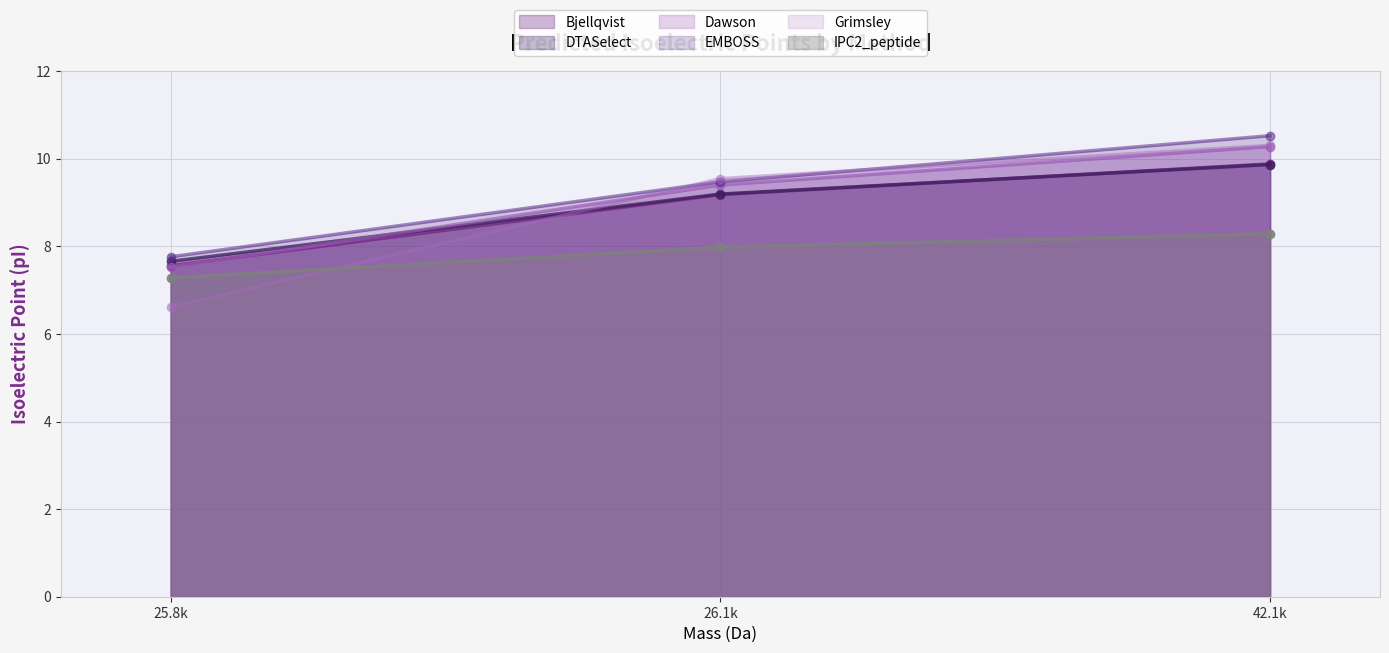

Count the number of categories in the chart.

3